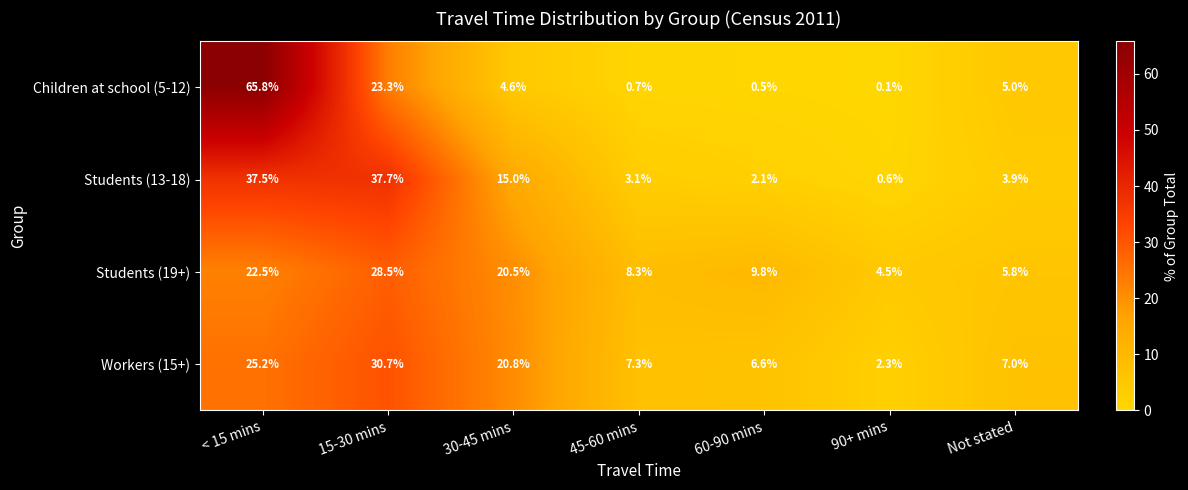

How many categories are shown in the chart?

7